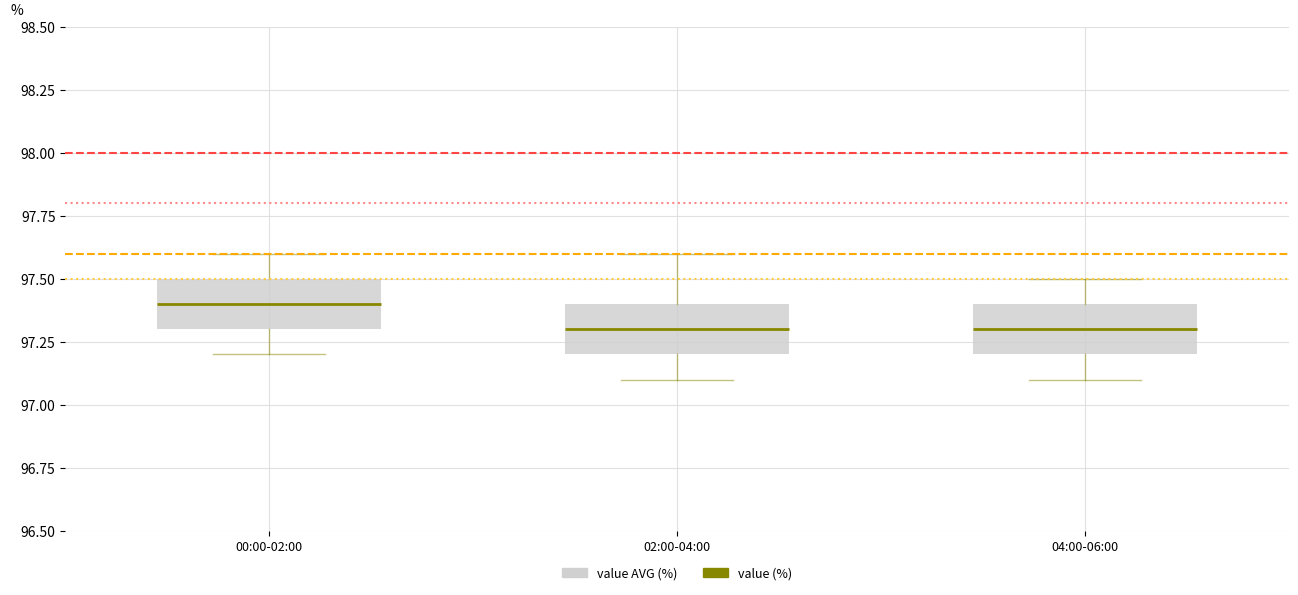

Where is the upper edge of the box for 00:00-02:00 on the y-axis? The values are not printed on the chart, so give them approximately, as read against the axis.

97.5